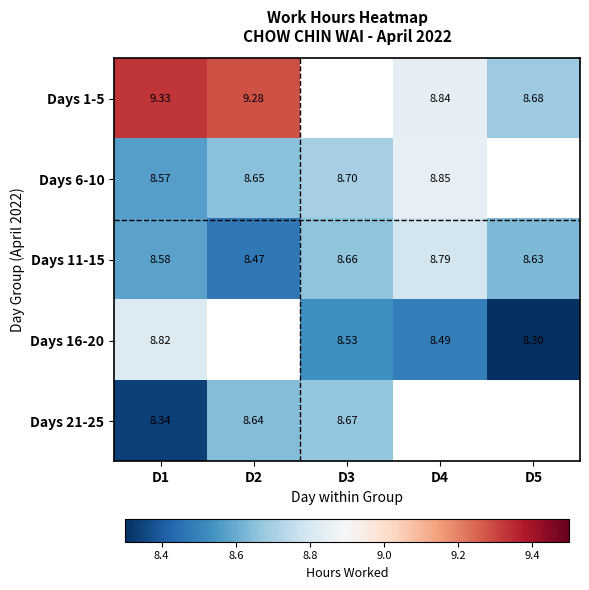

Is the value of Days 21-25 at D2 greater than the value of Days 1-5 at D1?

No